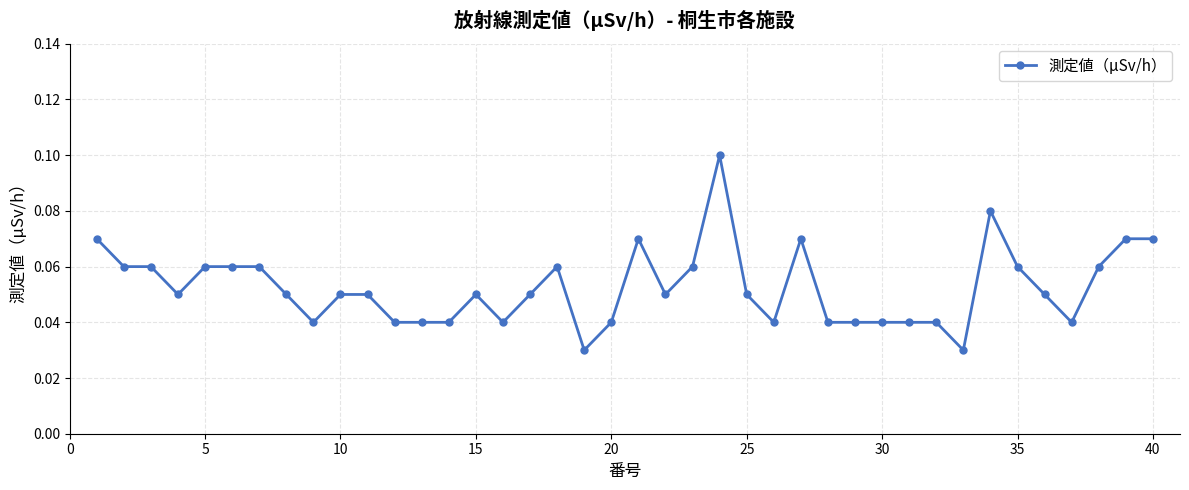

Count the values in the range 0 to 1.

40